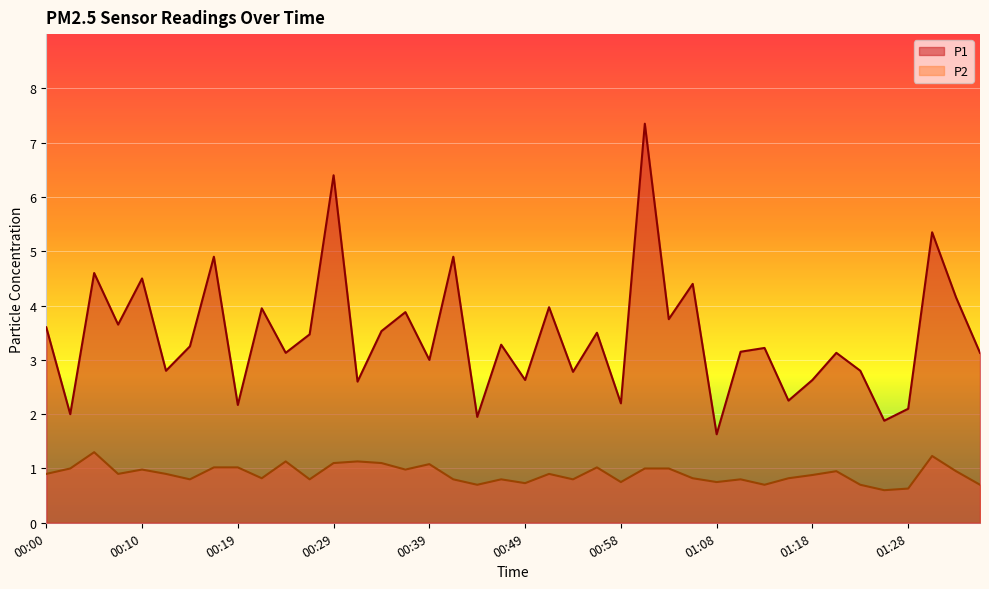

At how many categories does at least one series exceed 3?

25